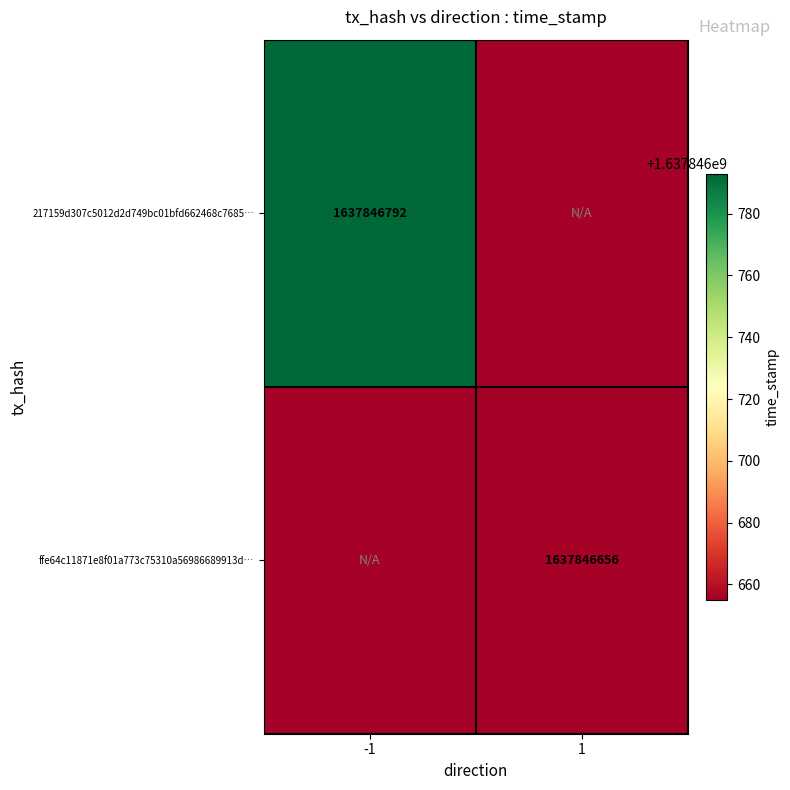

Rank the series at 1 from lowest to highest value.

ffe64c11871e8f01a773c75310a56986689913d, 217159d307c5012d2d749bc01bfd662468c7685